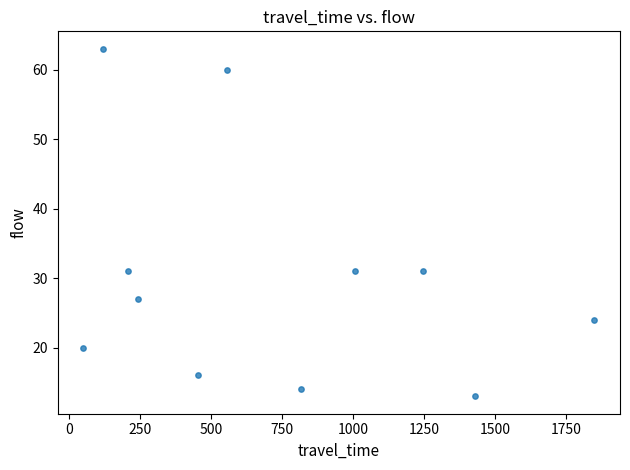

What is the range of X values (max minus min)?

1802